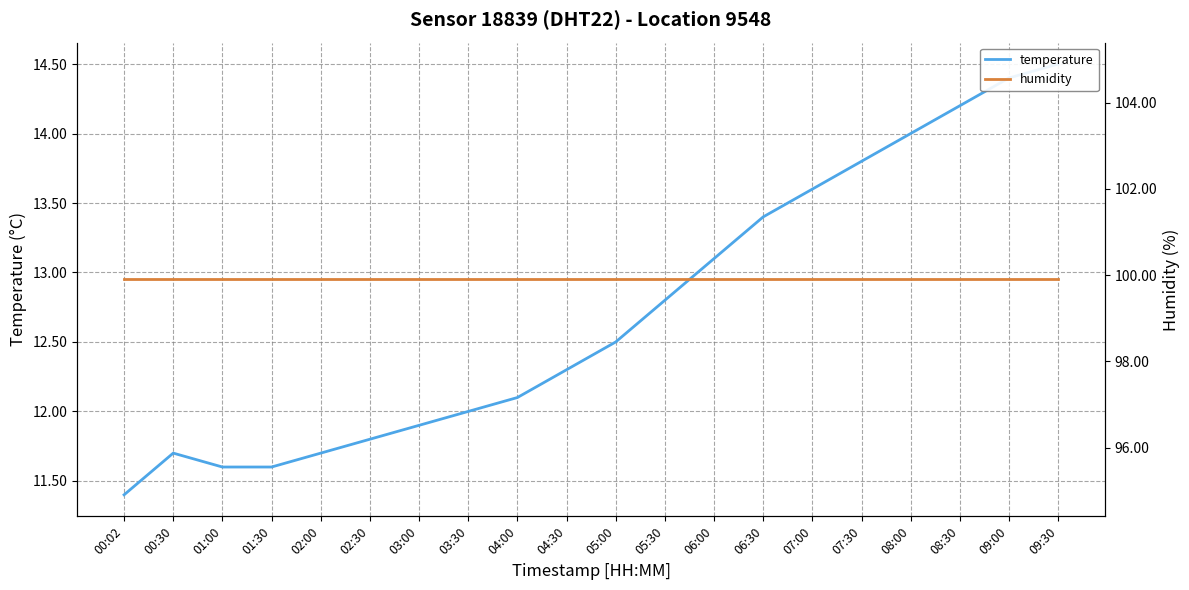

The temperature series shows 19.3 at 04:00. True or false?

False